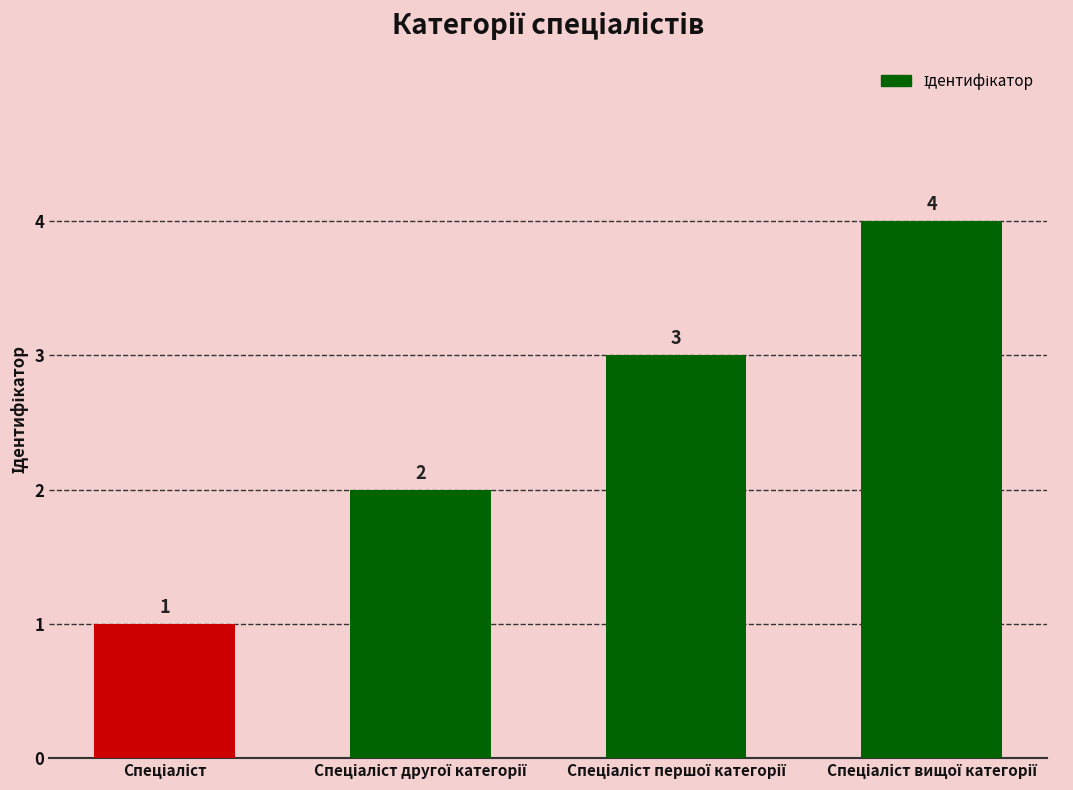

How many values are between 2 and 4?

3